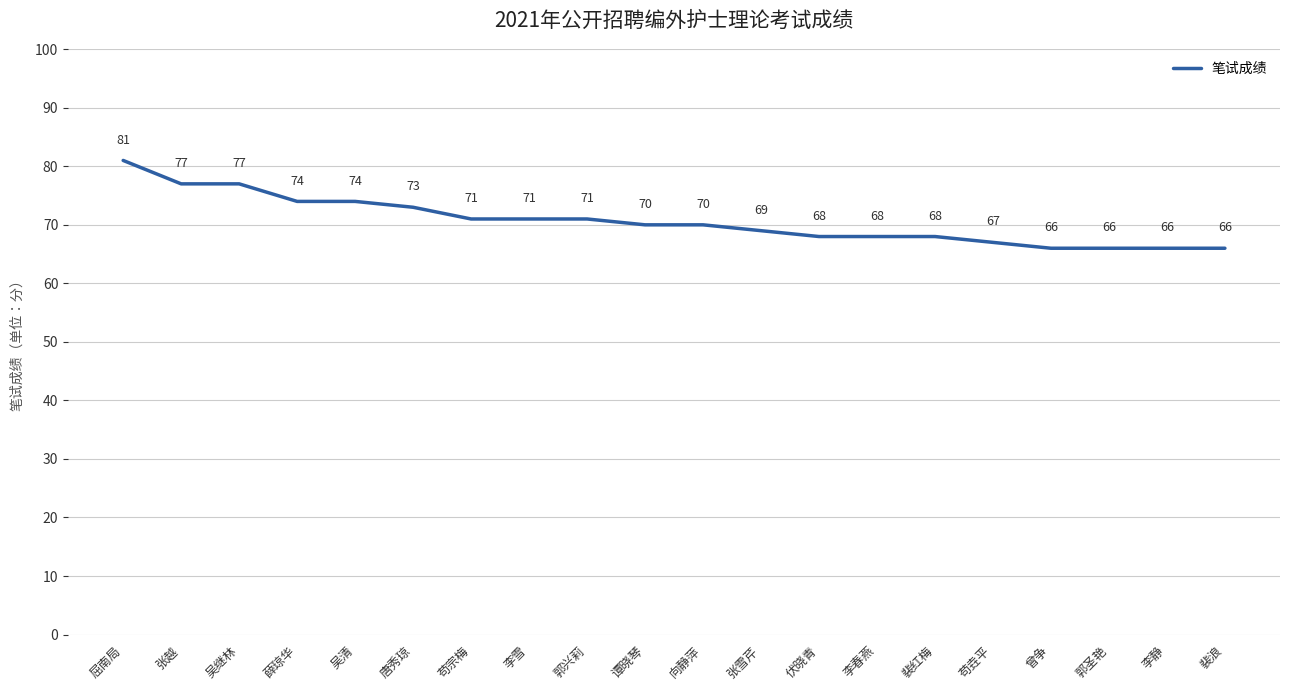

What is the change in value from 吴清 to 郭兴莉?

-3